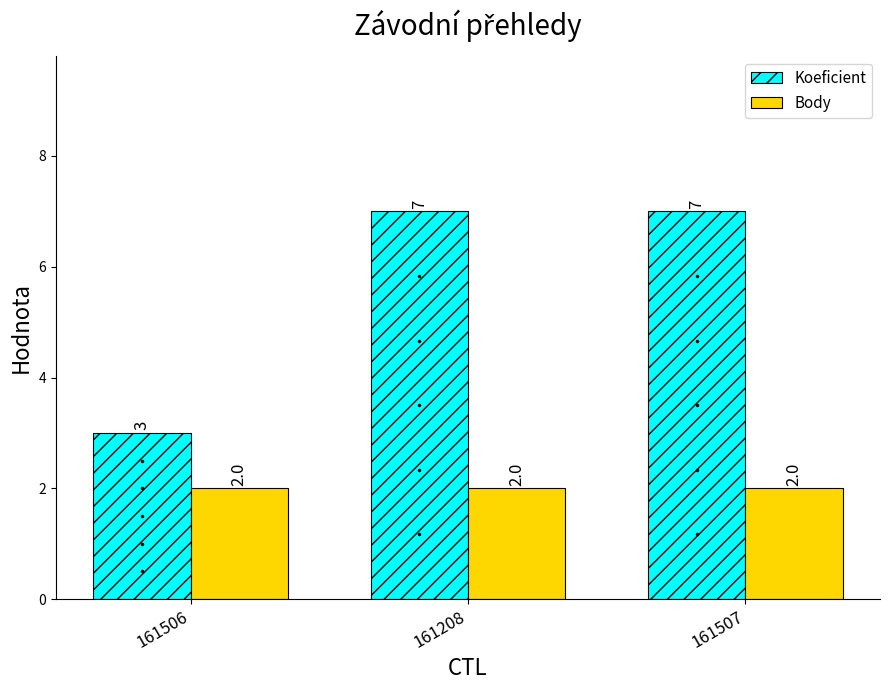

What is the spread (max minus min) of values at 161507?

5